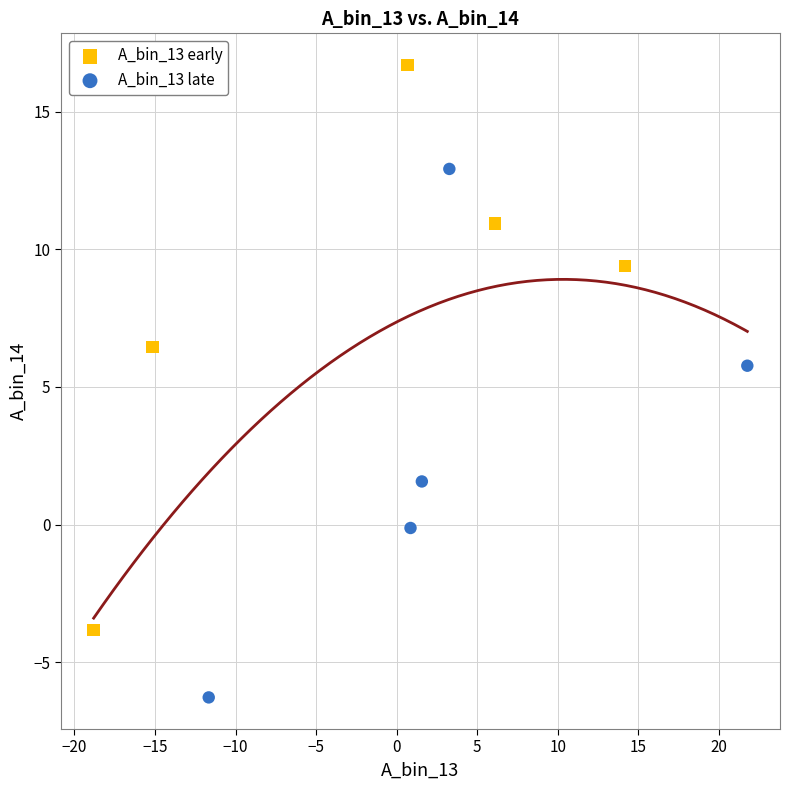

Which series reaches the maximum Y coordinate?

A_bin_13 early